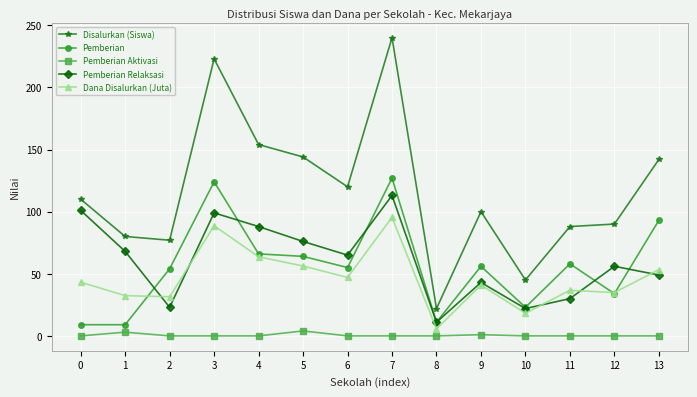

True or false: Dana Disalurkan (Juta) and Pemberian Aktivasi cross at least once.

False